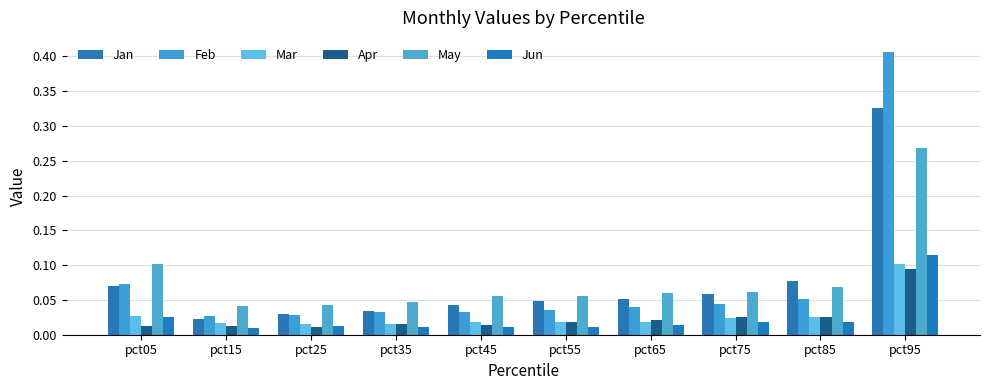

The value of Jan at pct85 is 0.1. True or false?

True